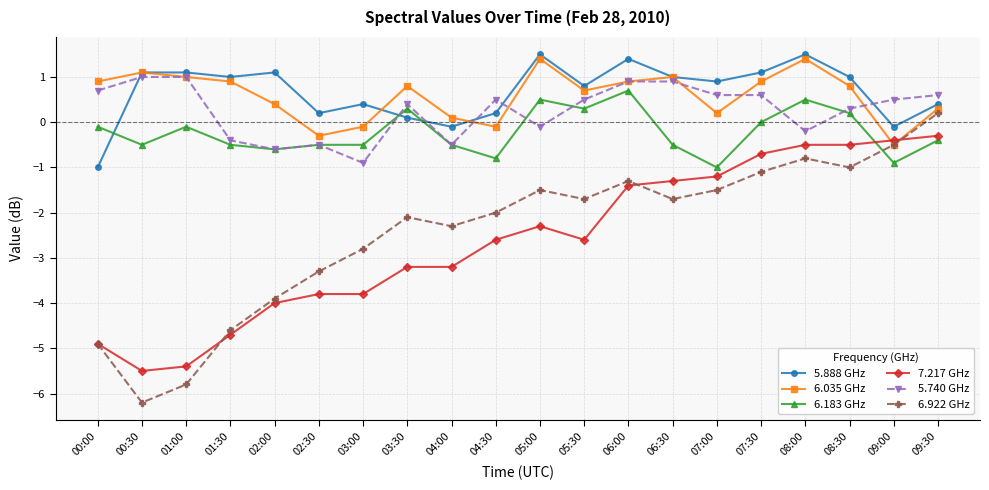

What is the label of the 3rd point from the right?

08:30